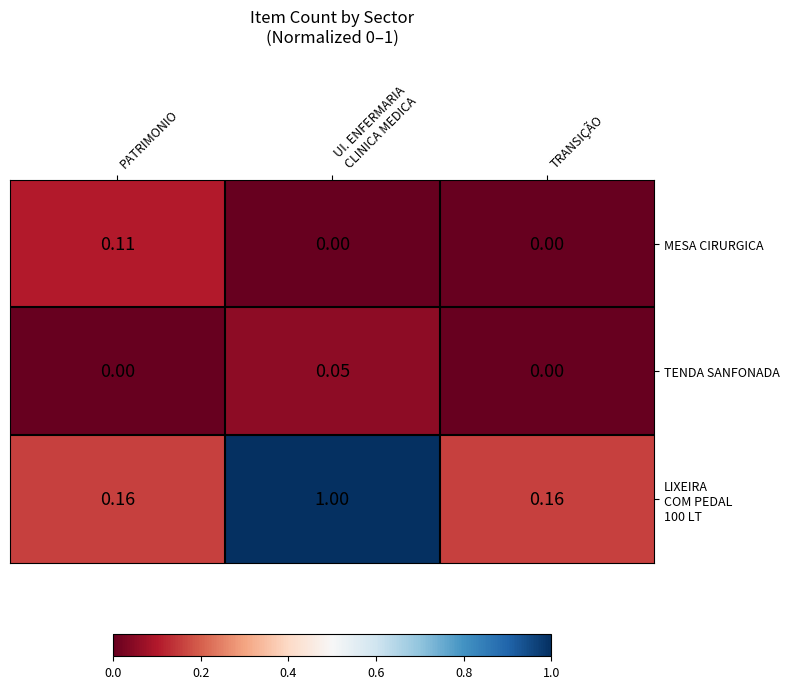

How many values in MESA CIRURGICA are above zero?

1